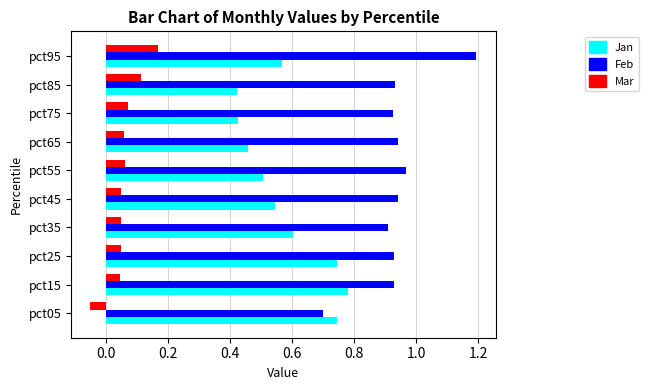

List the series in order of their overall mean, lowest first.

Mar, Jan, Feb